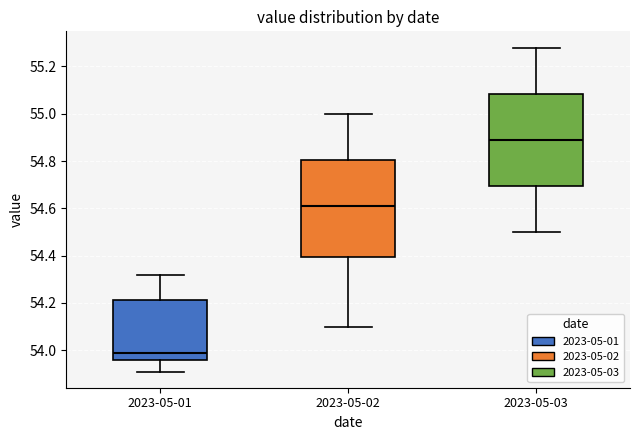

Where does the lower whisker of the box for 2023-05-02 end on the y-axis? The values are not printed on the chart, so give them approximately, as read against the axis.

54.10